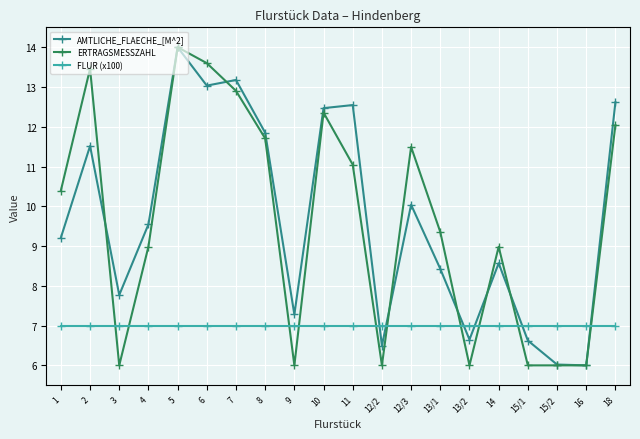

What is the label of the 11th point from the left?

11